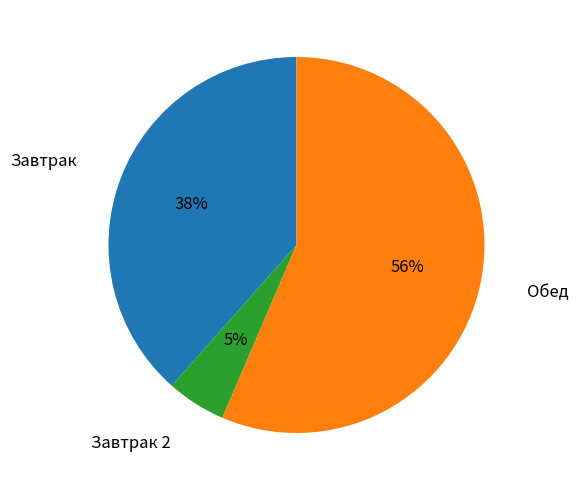

To the nearest percent, what is the average slice percentage?

33%